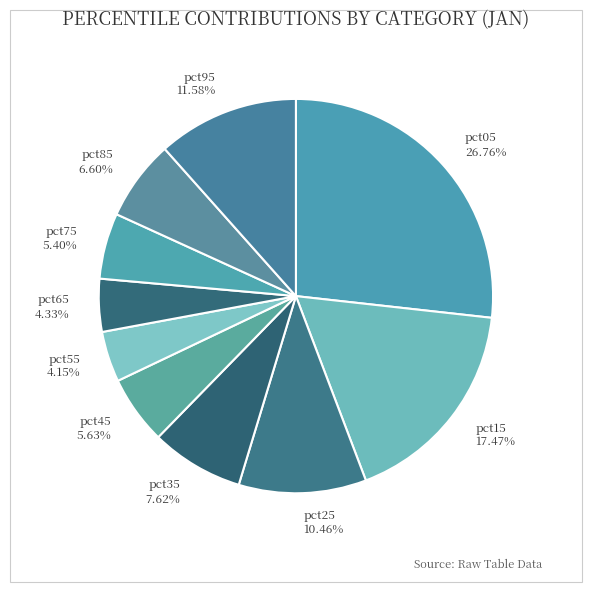

Is the sum of pct05 and pct85 greater than half?

No